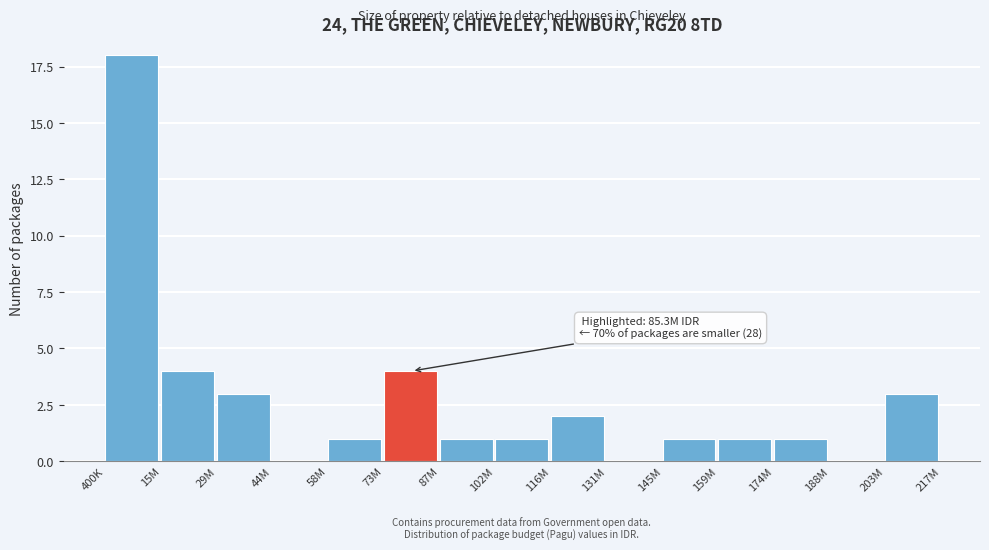

Reading left to right, extract all data points from this chart.

400K=18	15M=4	29M=3	44M=0	58M=1	73M=4	87M=1	102M=1	116M=2	131M=0	145M=1	159M=1	174M=1	188M=0	203M=3